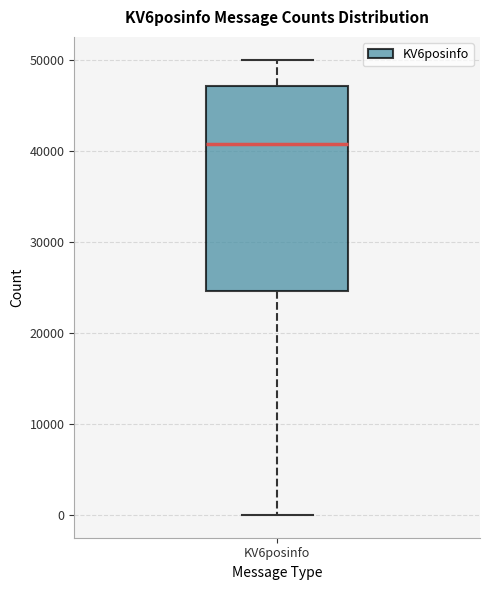

Where does the median line of the box for KV6posinfo sit on the y-axis? The values are not printed on the chart, so give them approximately, as read against the axis.

41000